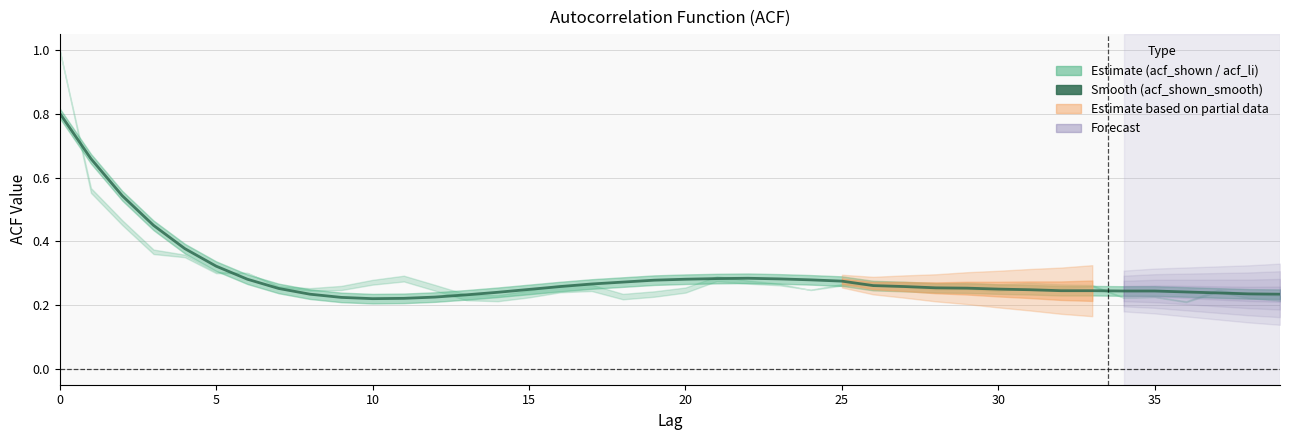

Reading left to right, transcribe all the data shown in this chart.

0.8	0.7	0.5	0.5	0.4	0.3	0.3	0.3	0.2	0.2	0.2	0.2	0.2	0.2	0.2	0.2	0.3	0.3	0.3	0.3	0.3	0.3	0.3	0.3	0.3	0.3	0.3	0.3	0.3	0.3	0.2	0.2	0.2	0.2	0.2	0.2	0.2	0.2	0.2	0.2